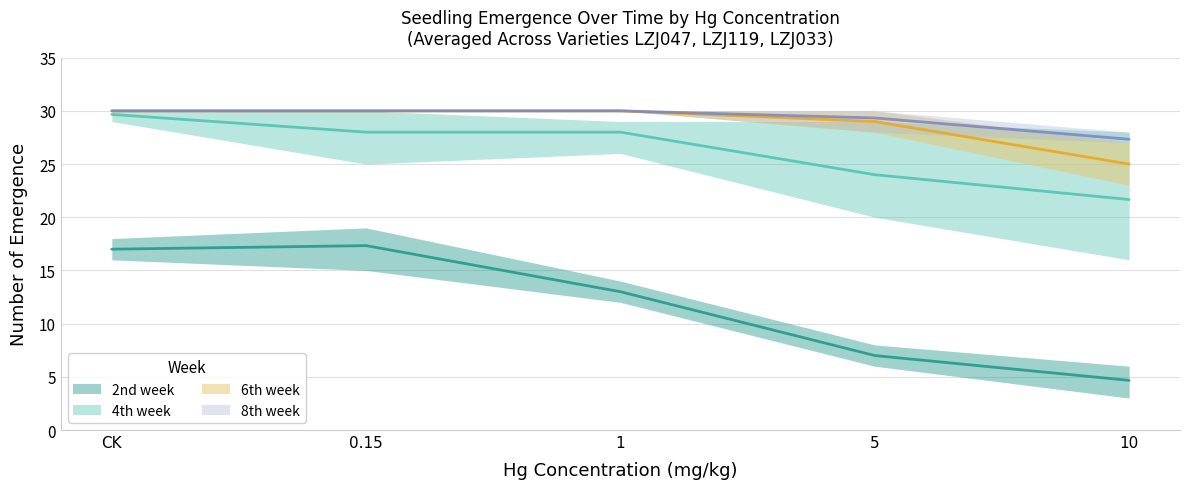

What is the average value of the 2nd week series?

11.8